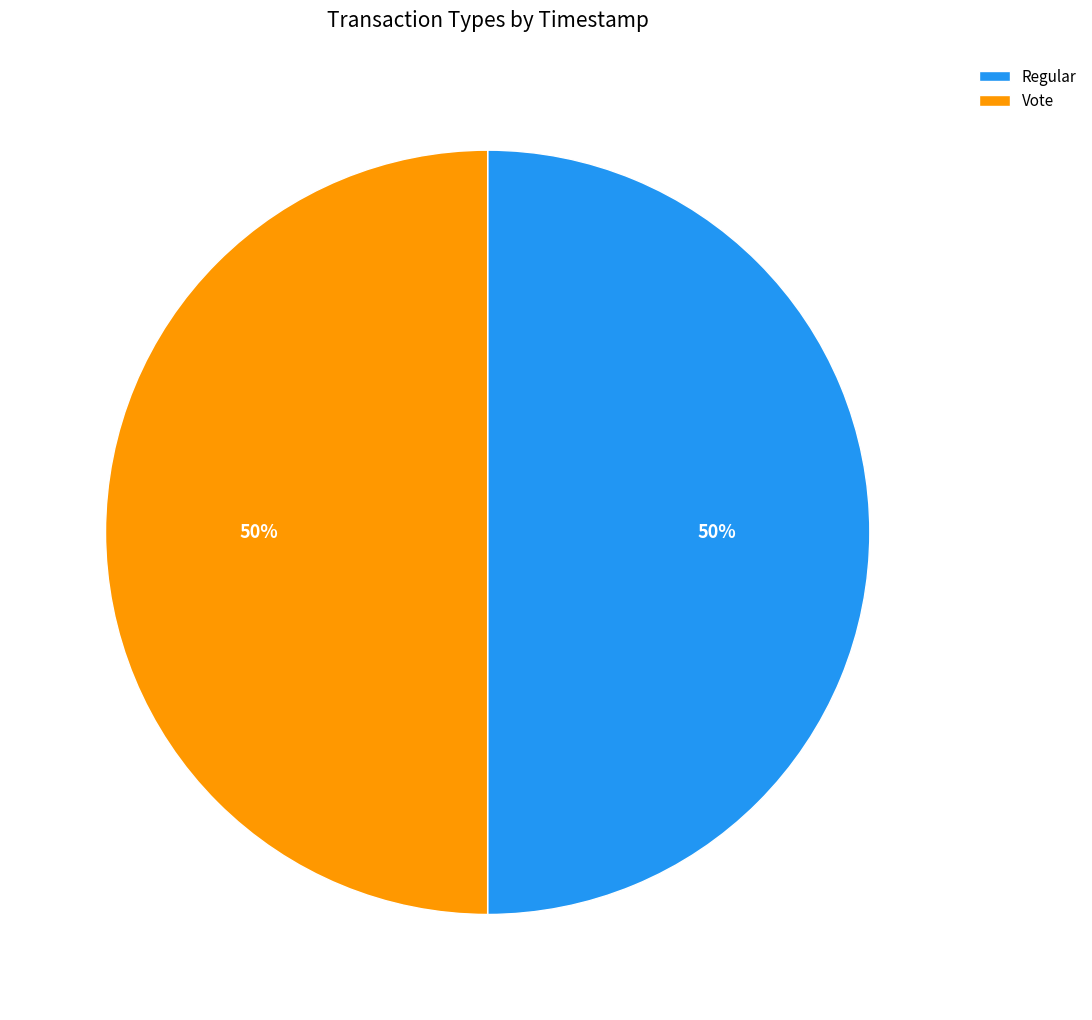

Is it true that Vote is 43% of the pie?

False